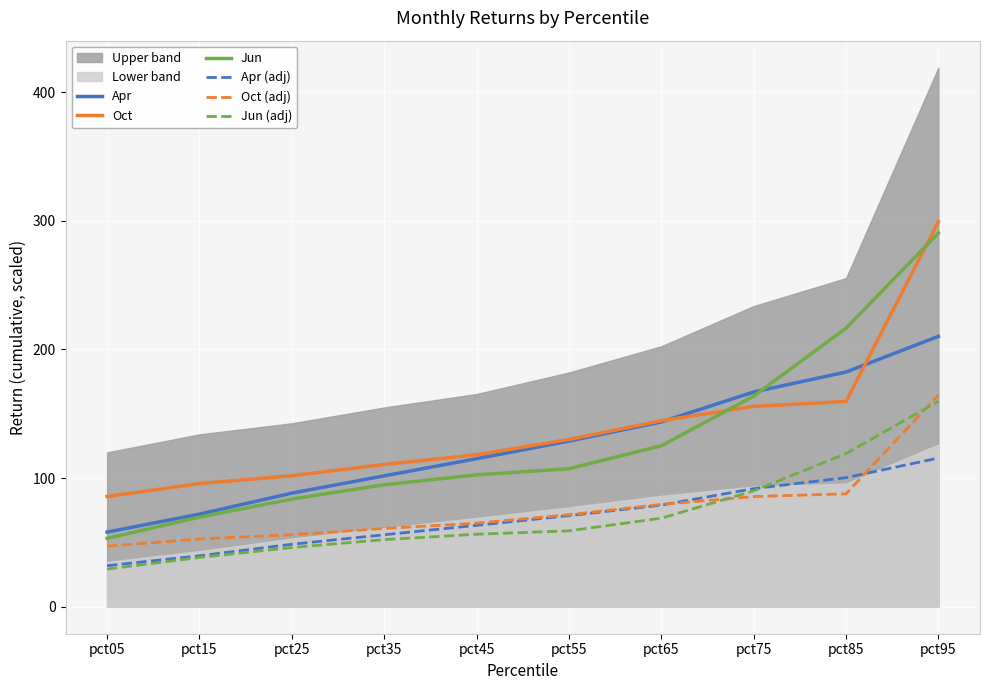

Where is Jun nearest to the value 171?

pct75